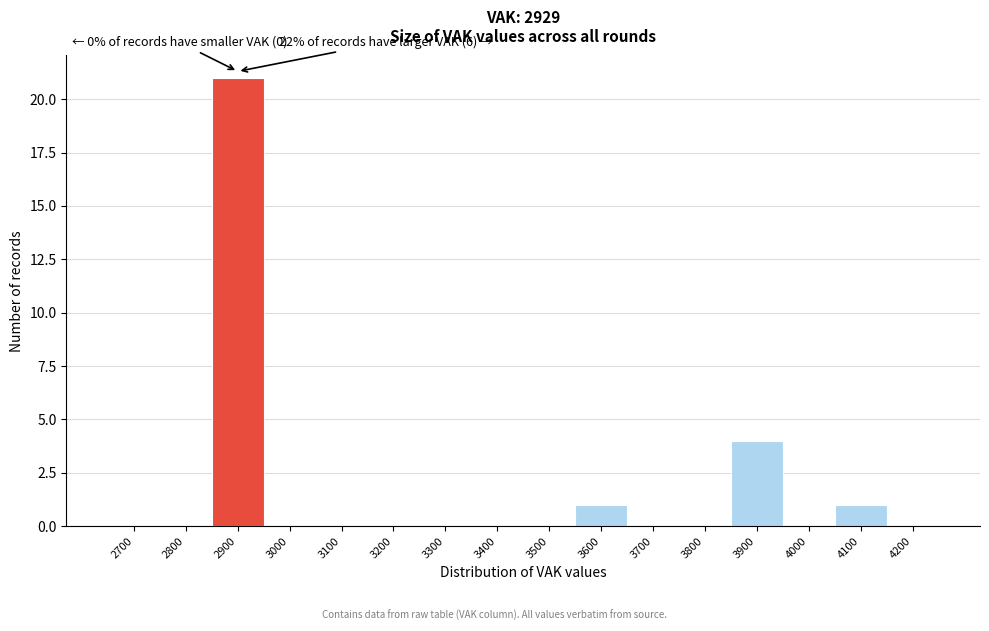

Reading right to left, list all the values displayed in this chart.

4200=0	4100=1	4000=0	3900=4	3800=0	3700=0	3600=1	3500=0	3400=0	3300=0	3200=0	3100=0	3000=0	2900=21	2800=0	2700=0